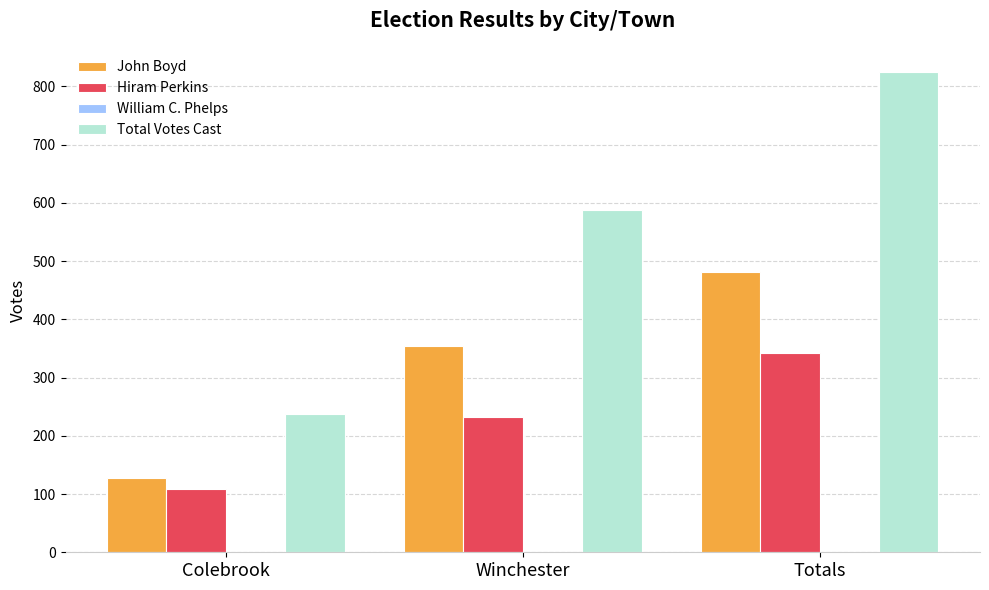

What is the total value across all series at Colebrook?

474